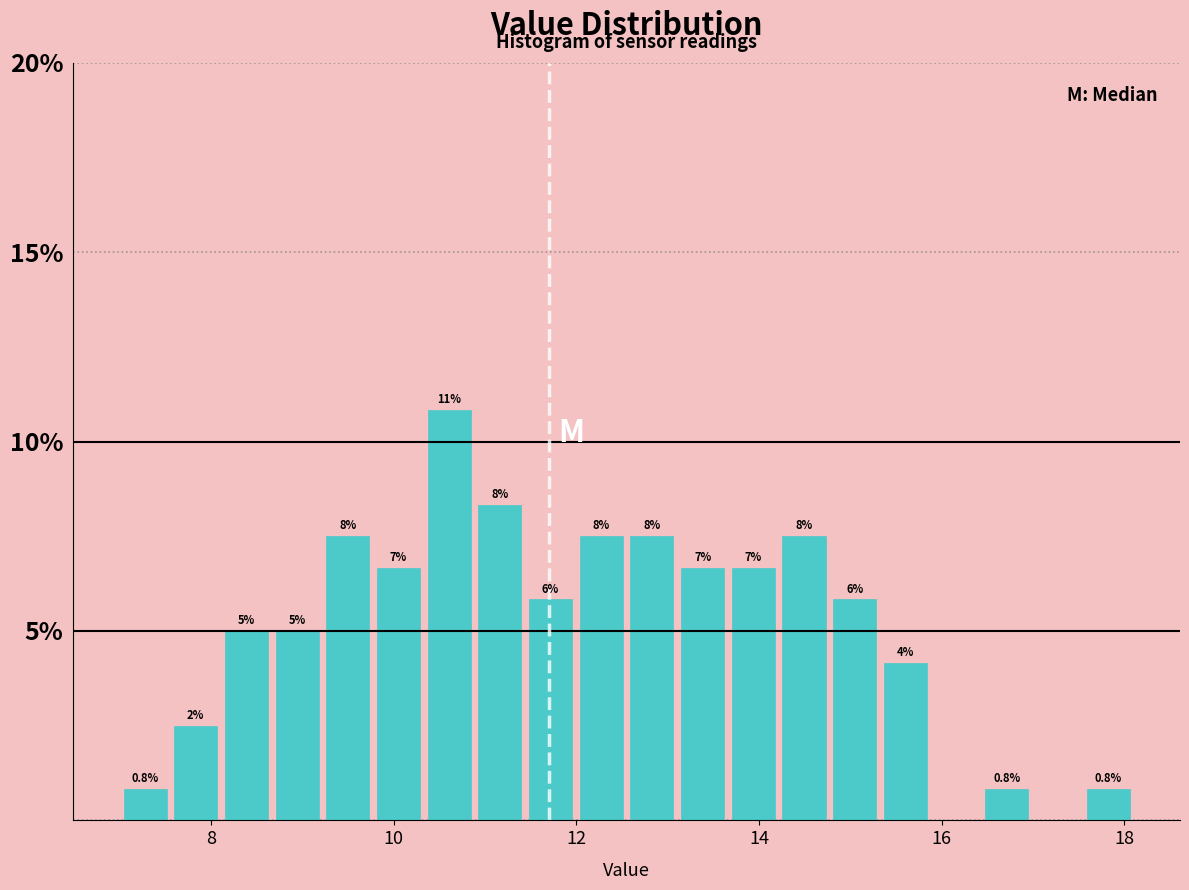

Read against the x-axis, roughly where is the centre of the tallest bar?

10.6